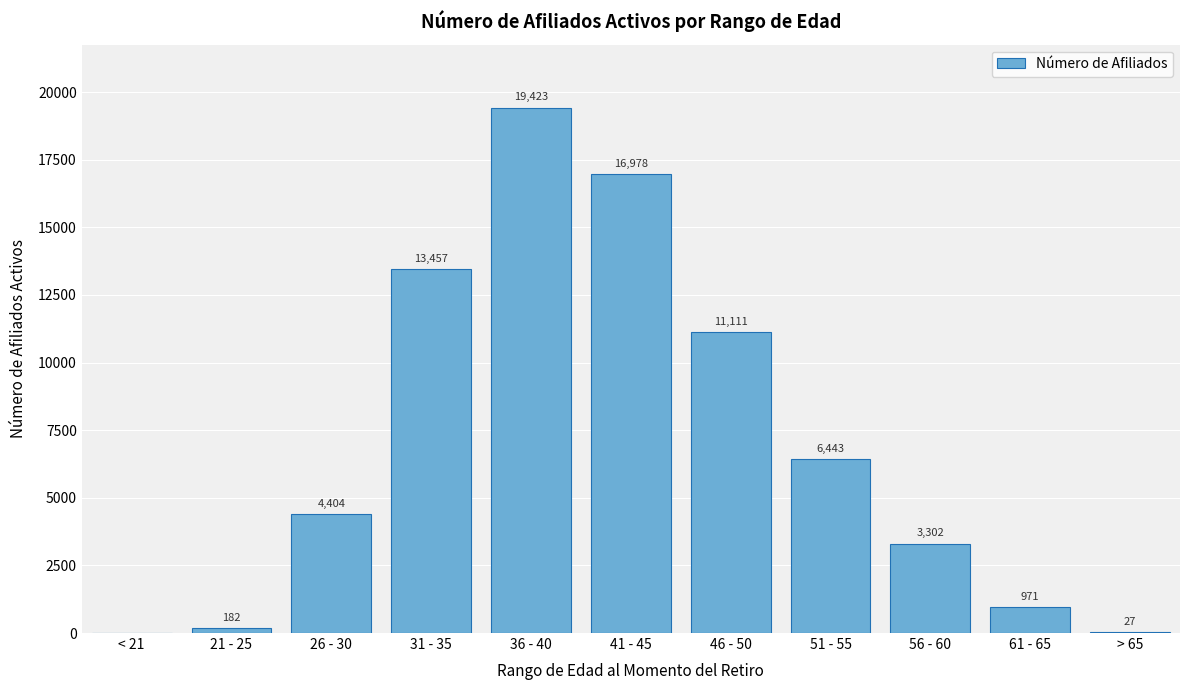

Reading right to left, transcribe all the data shown in this chart.

> 65=27	61 - 65=971	56 - 60=3302	51 - 55=6443	46 - 50=11111	41 - 45=16978	36 - 40=19423	31 - 35=13457	26 - 30=4404	21 - 25=182	< 21=0